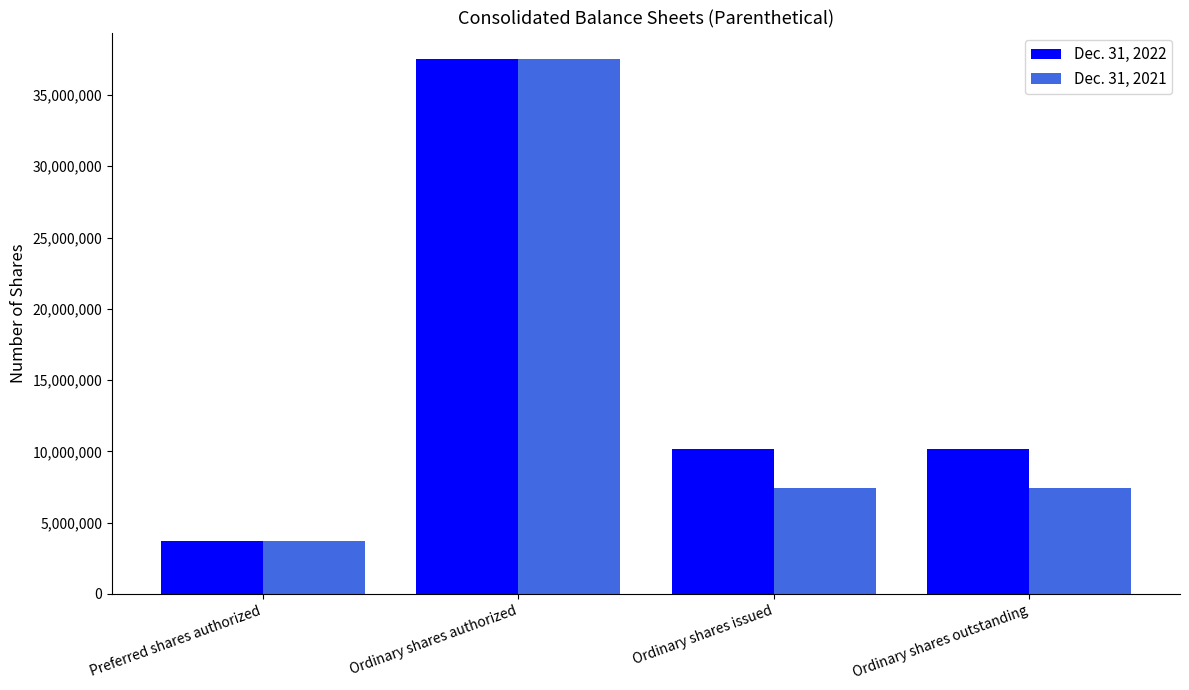

Is it true that Dec. 31, 2021 equals 12373381 at Ordinary shares outstanding?

False